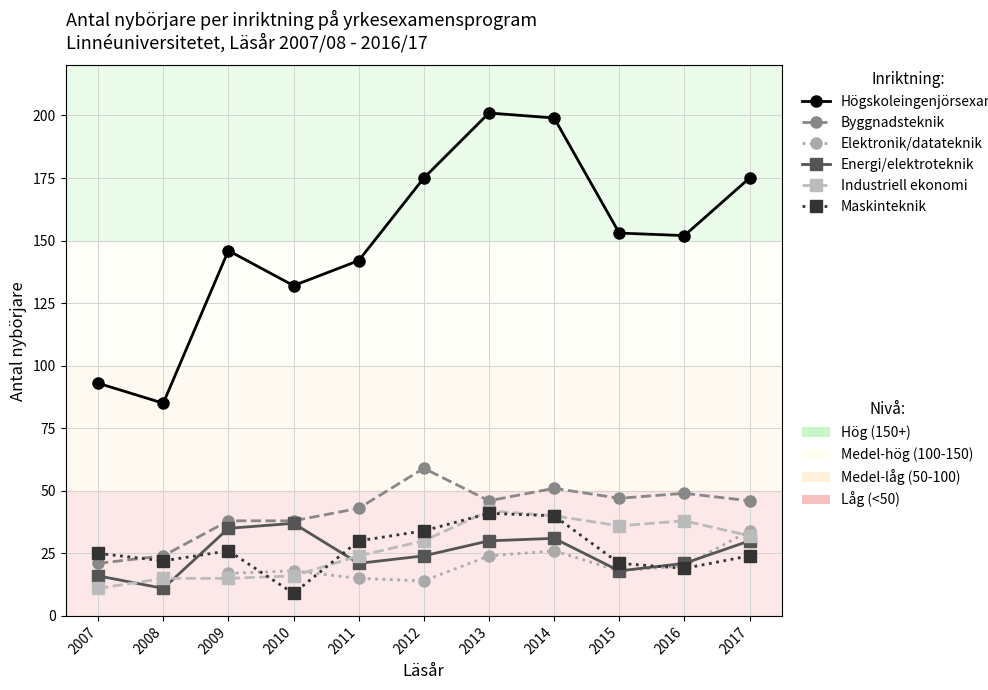

What is the value of the Industriell ekonomi point at the 6th from the left?

30.0